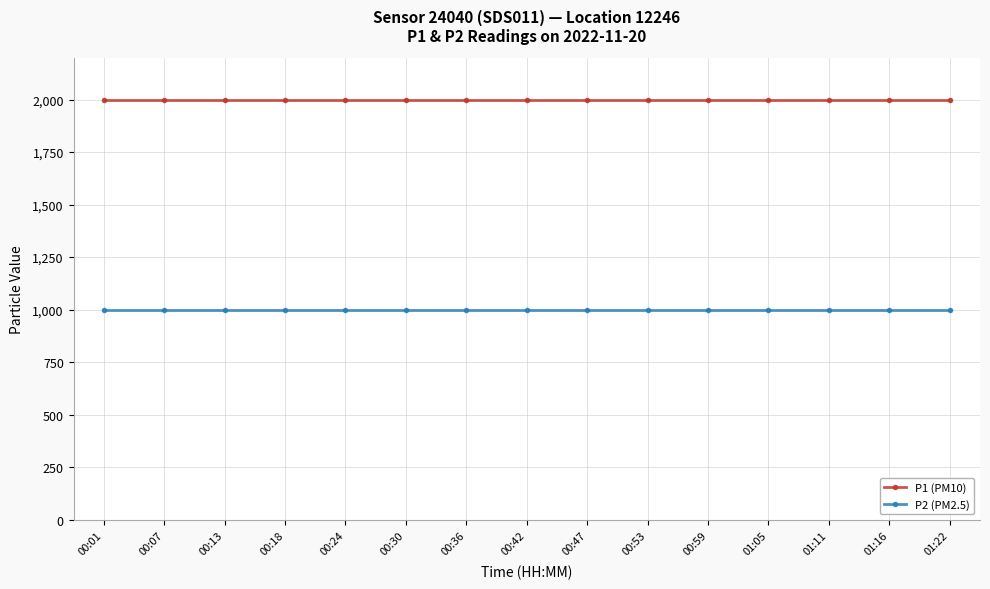

What is the minimum value shown in the chart?

999.9